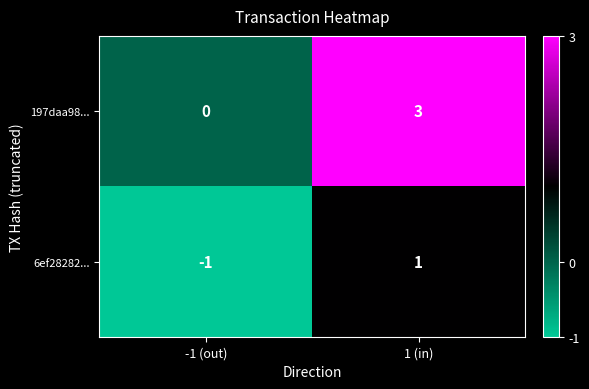

The 197daa98... series shows -1 at -1 (out). True or false?

False